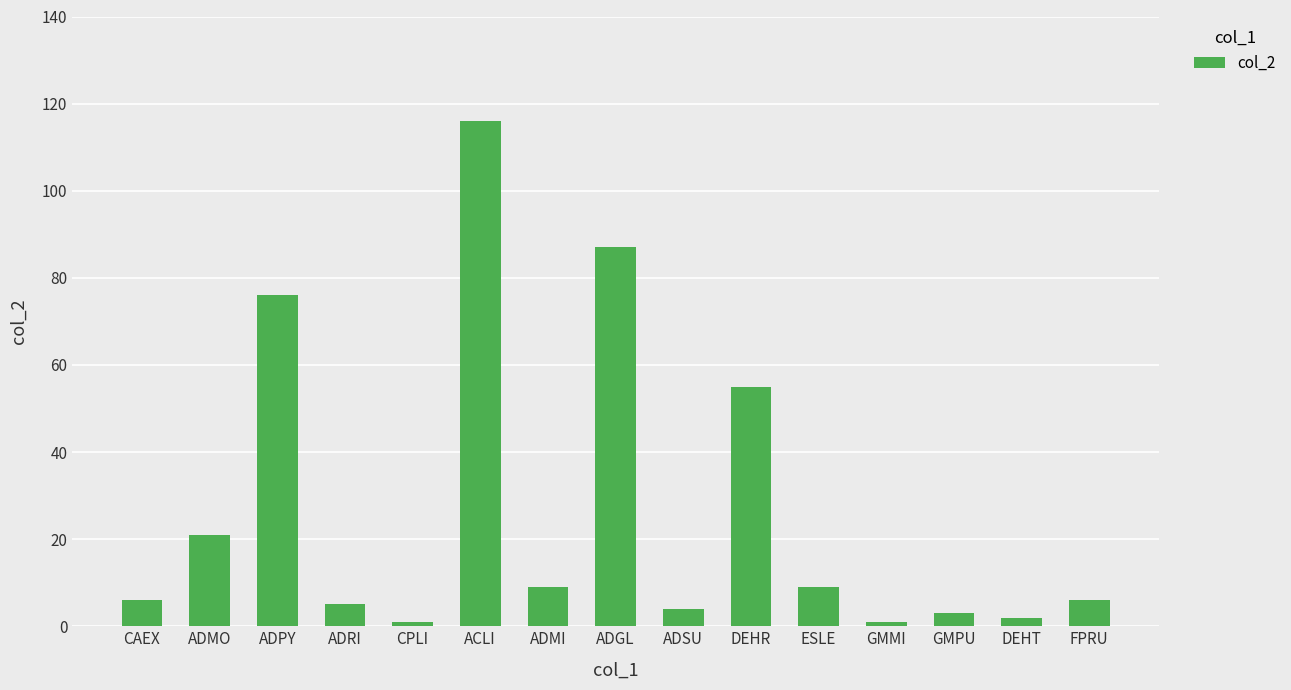

Count the number of data series in this chart.

1